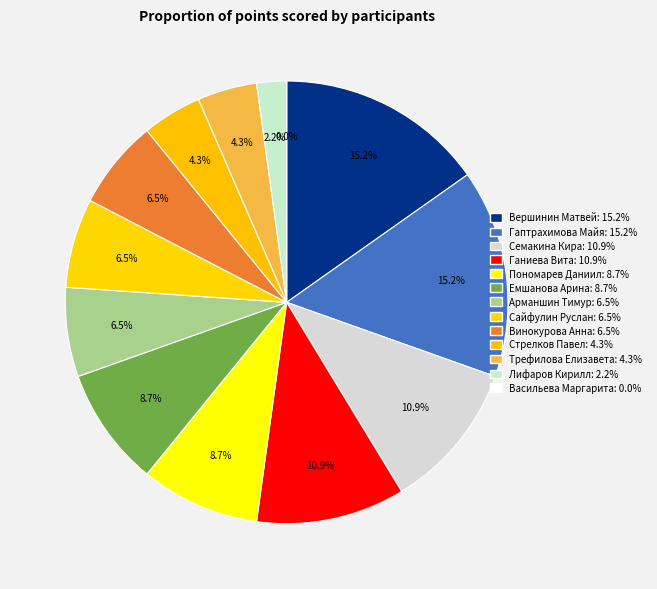

Between Трефилова Елизавета and Лифаров Кирилл, which is larger?

Трефилова Елизавета